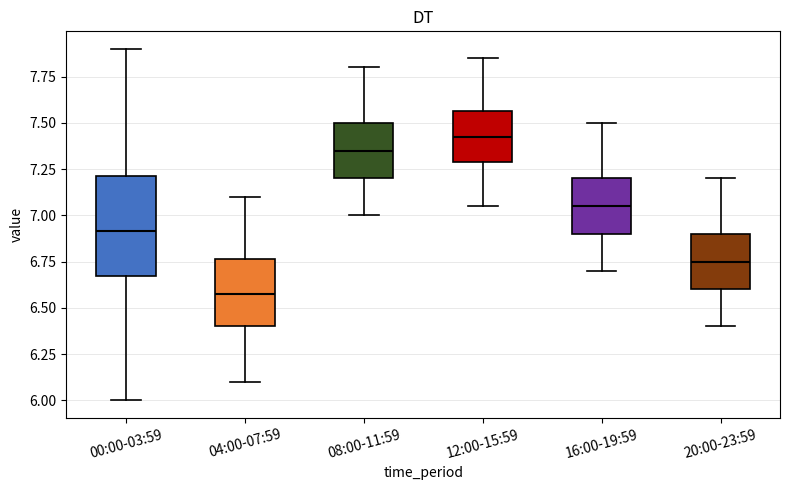

Which box is the tallest, from its lower edge to its upper edge?

00:00-03:59